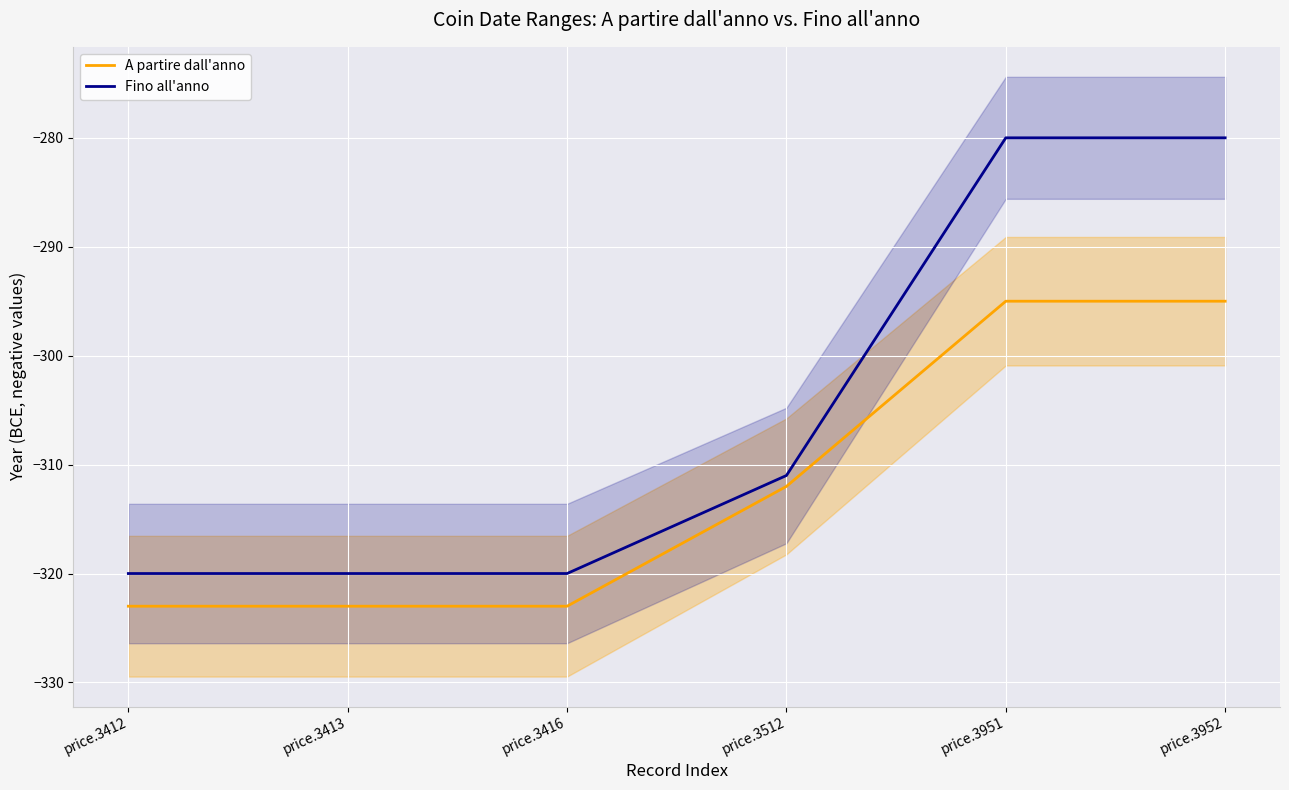

How many Fino all'anno values are between -320 and -280?

6